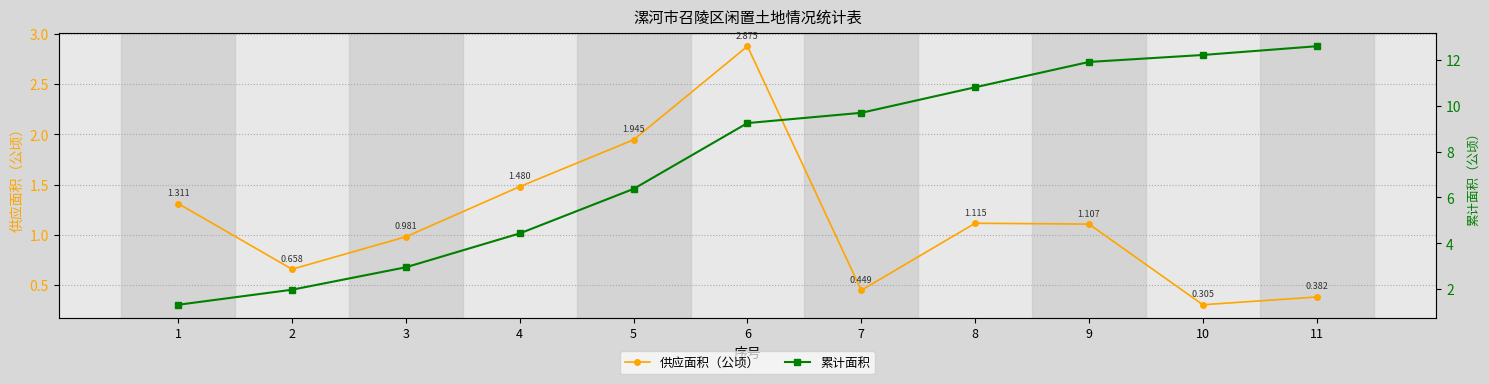

The 供应面积（公顷） series shows 1.1 at 9. True or false?

True